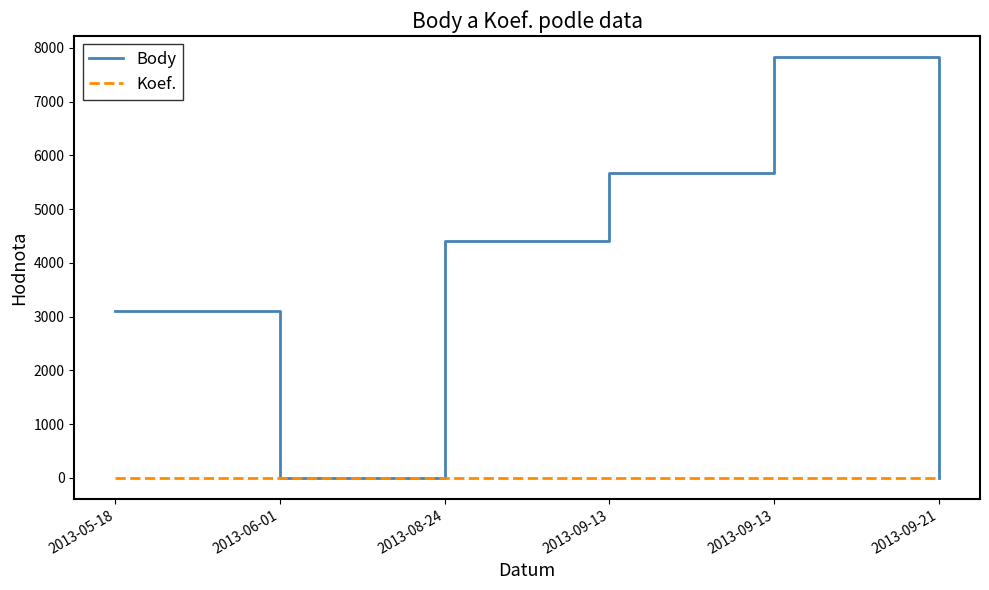

What are all the series names shown in the legend?

Body, Koef.